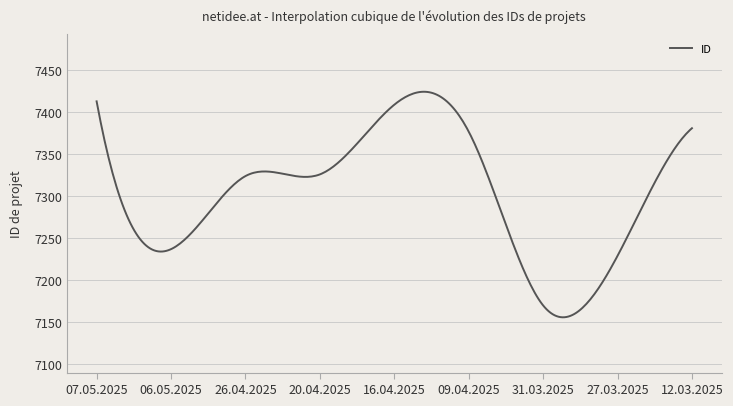

What is the average value?

7303.2